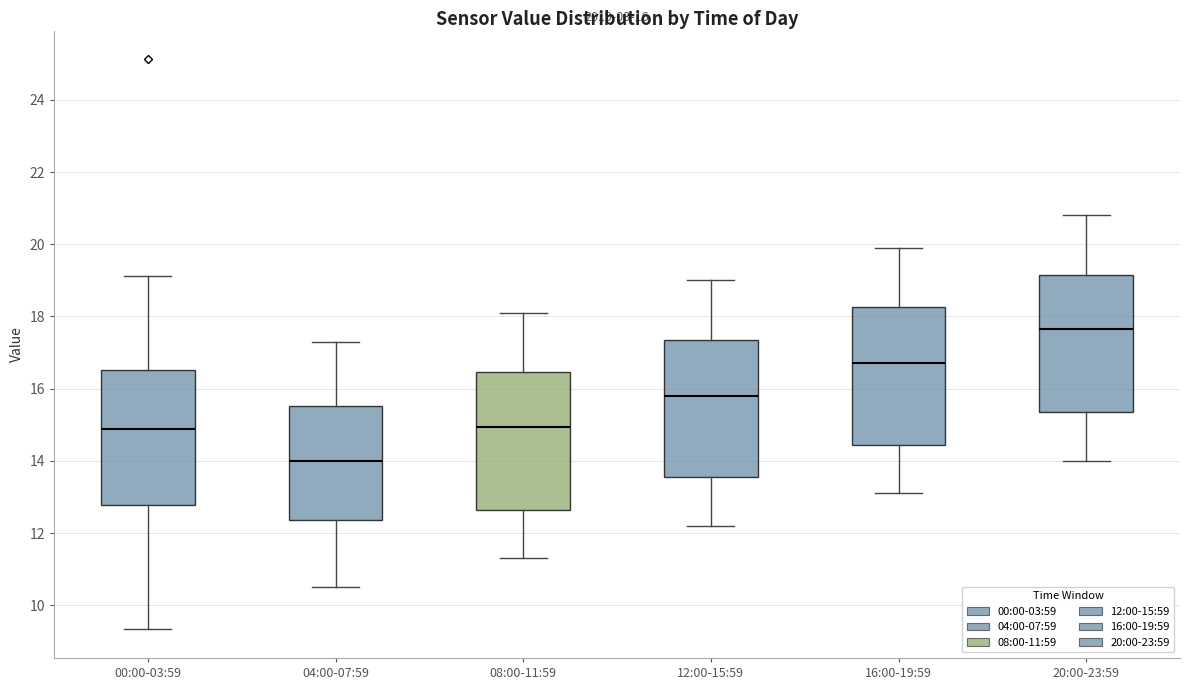

Which box has the lowest median line?

04:00-07:59